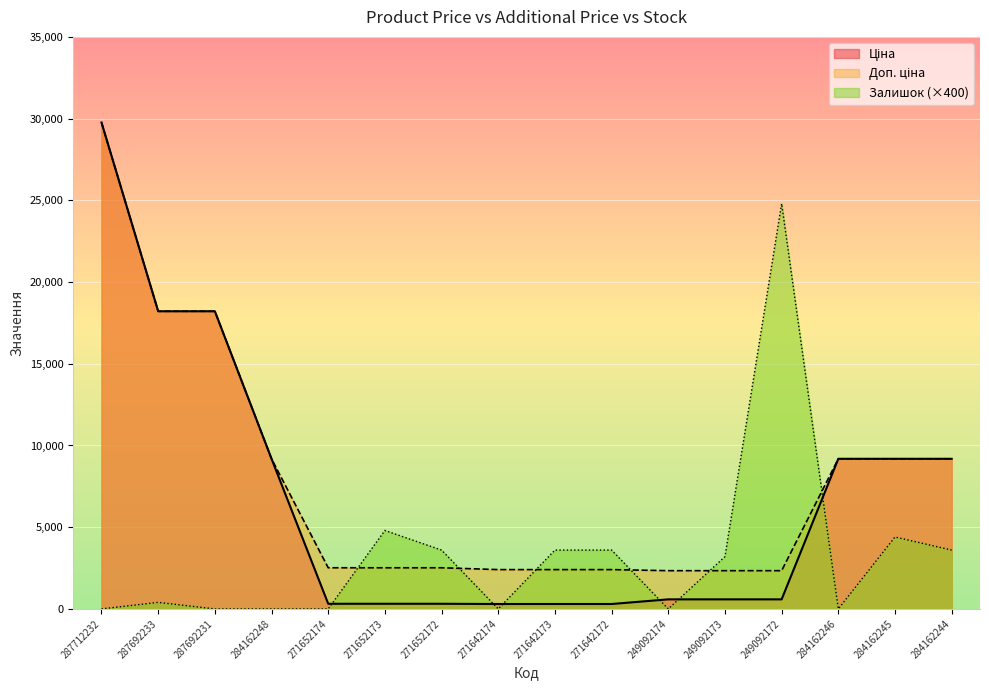

Between 284162246 and 271652172, which is larger?

284162246